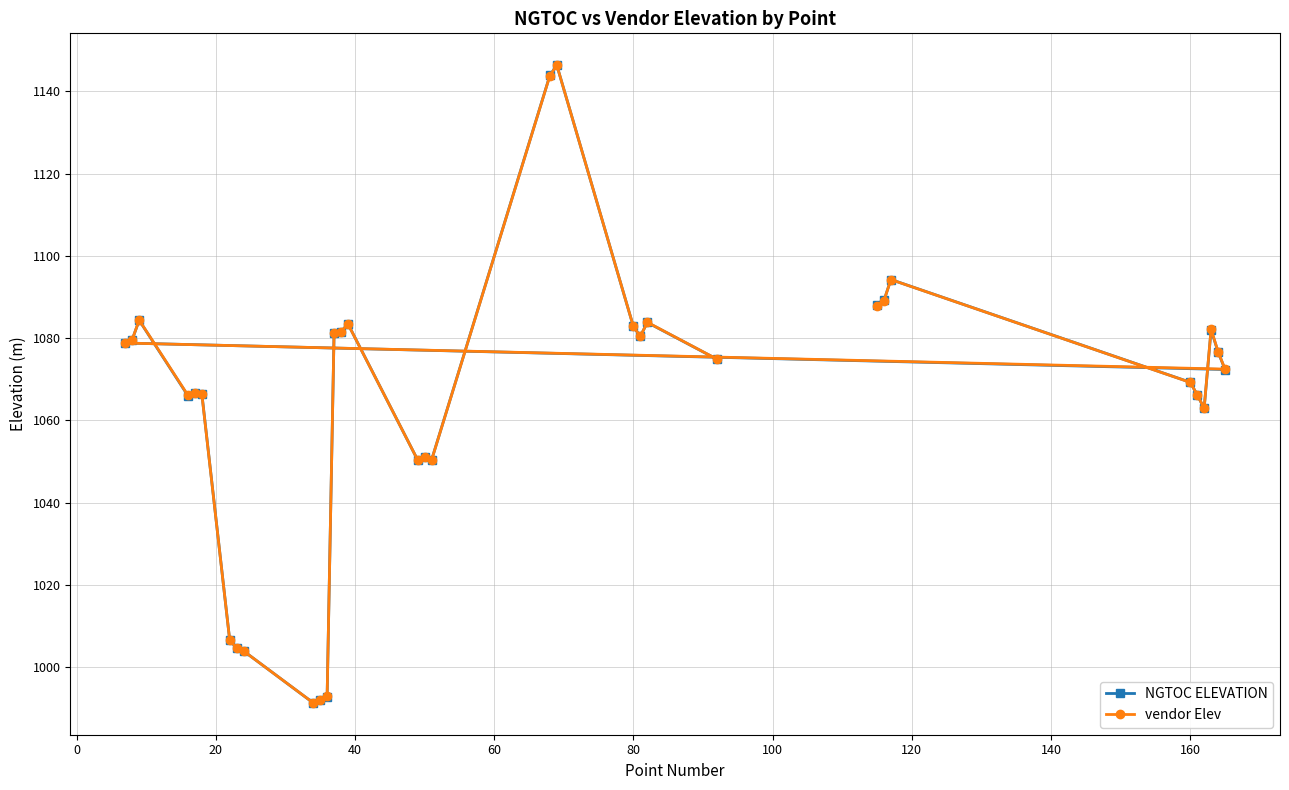

Which series has the widest spread of values?

NGTOC ELEVATION